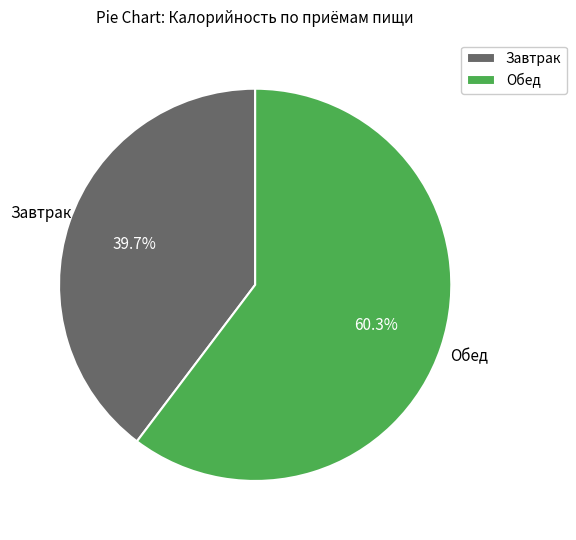

To the nearest percent, what is the difference between the largest and smallest slice percentages?

21%